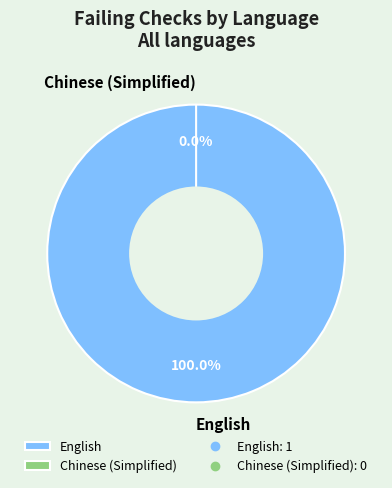

What percentage do Chinese (Simplified) and English together represent?

100.0%